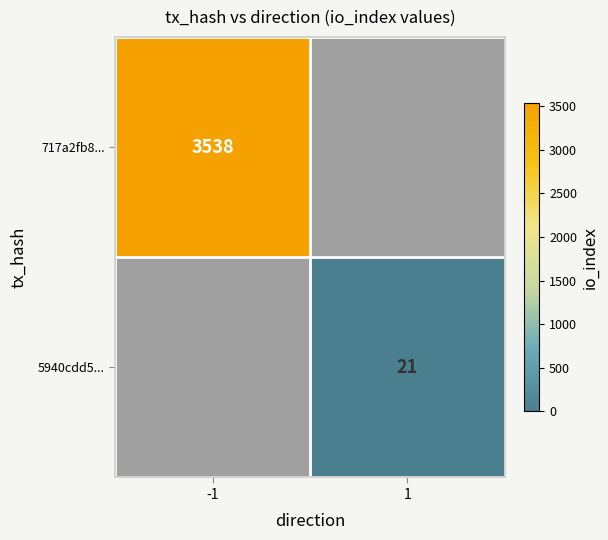

The value of 717a2fb8... at -1 is 3538. True or false?

True